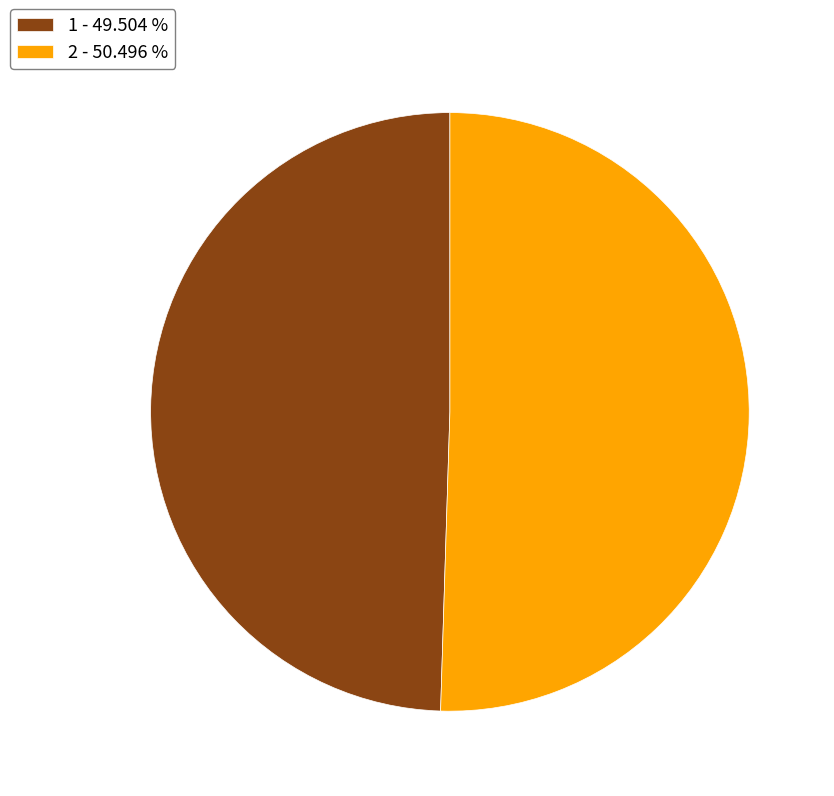

Is it true that 1 is 50% of the pie?

True